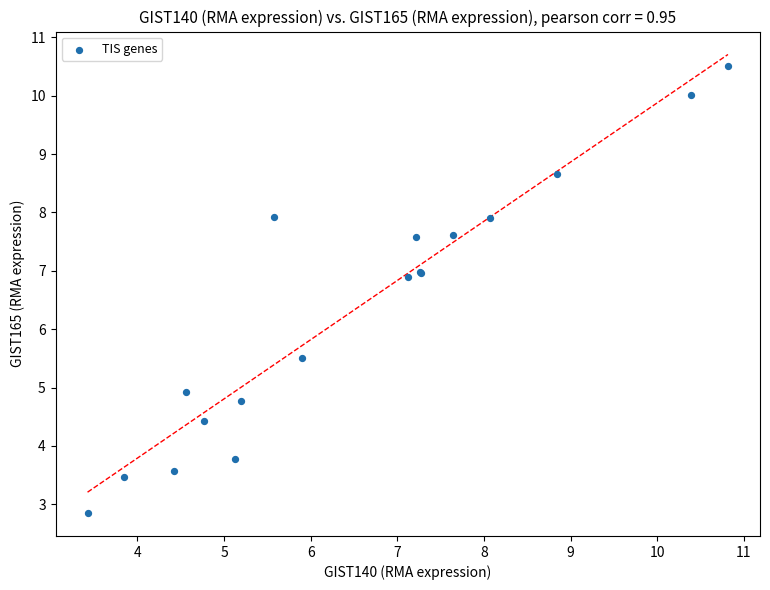

What Y value in the scatter plot is closest to 6?

5.5